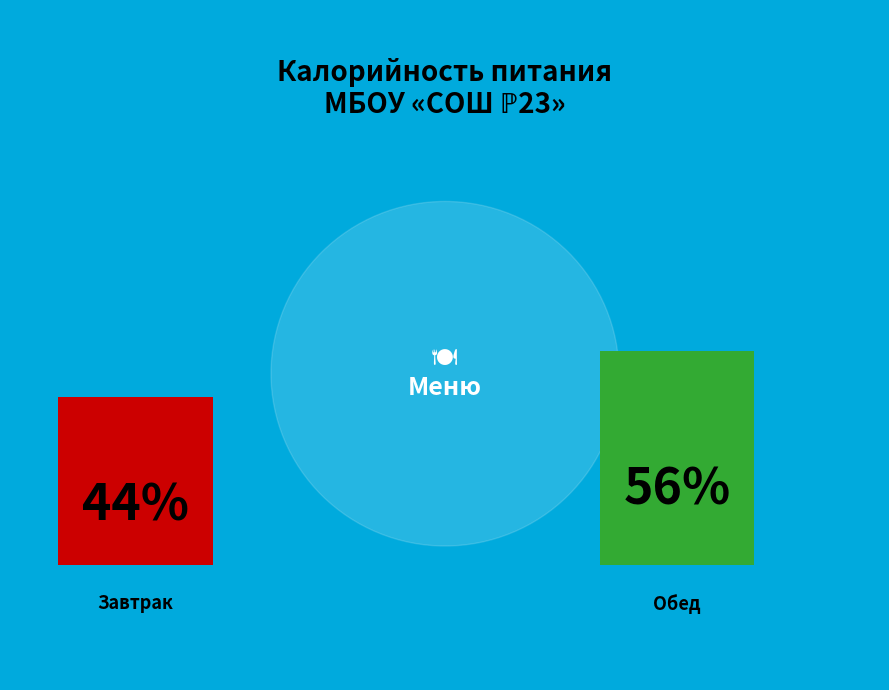

Is the sum of Завтрак and Обед greater than half?

Yes